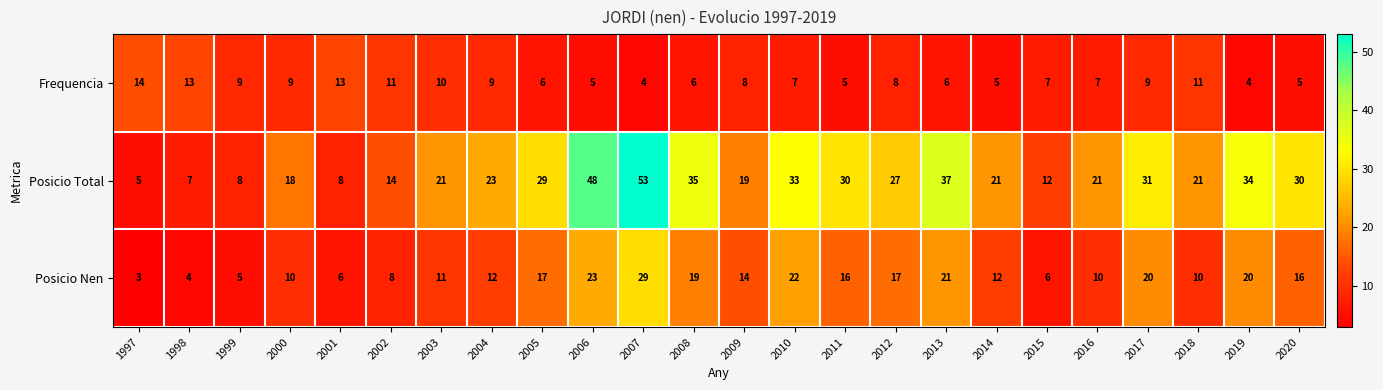

Which series has the widest spread of values?

Posicio Total